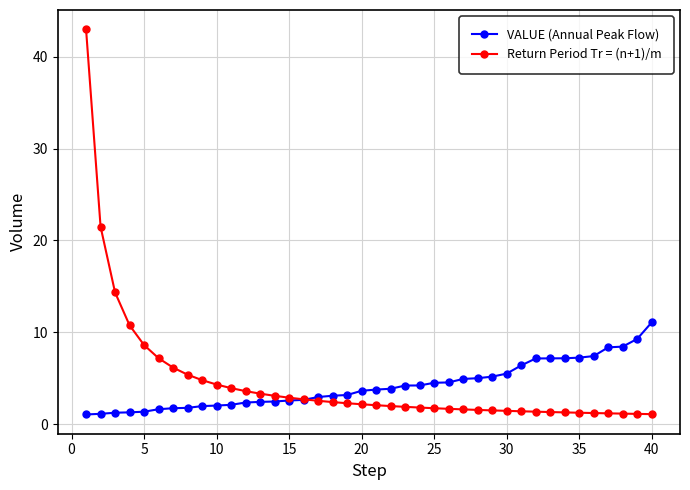

Which series has the widest spread of values?

Return Period Tr = (n+1)/m